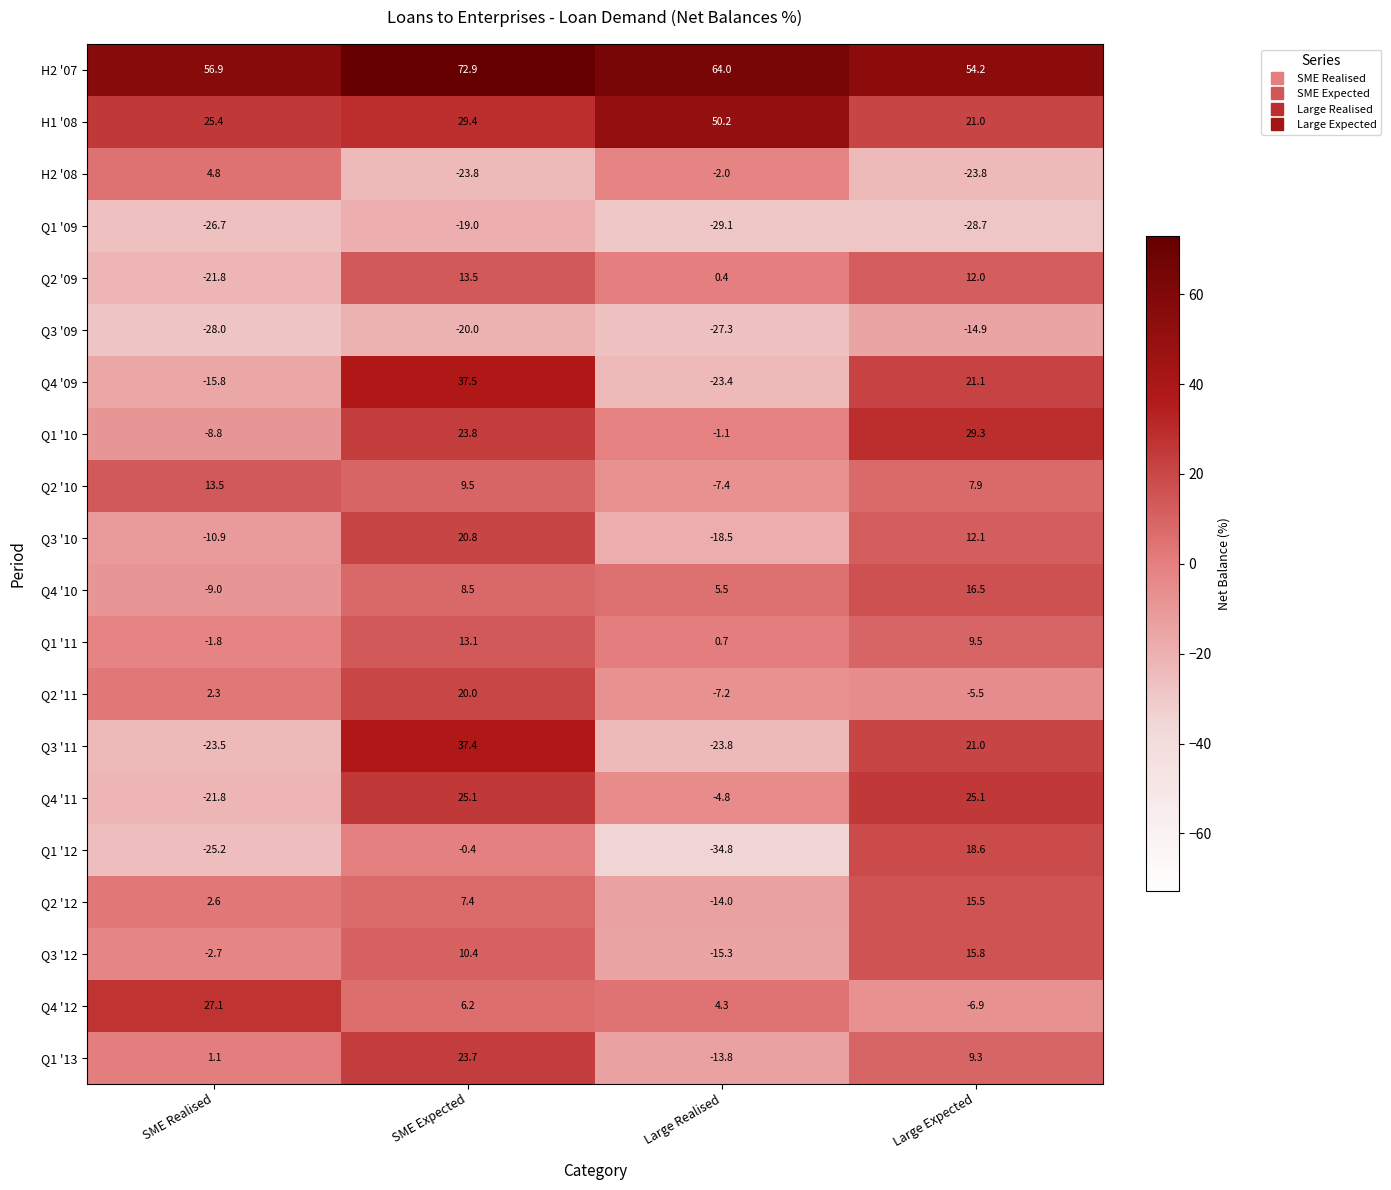

How many categories are shown in the chart?

4